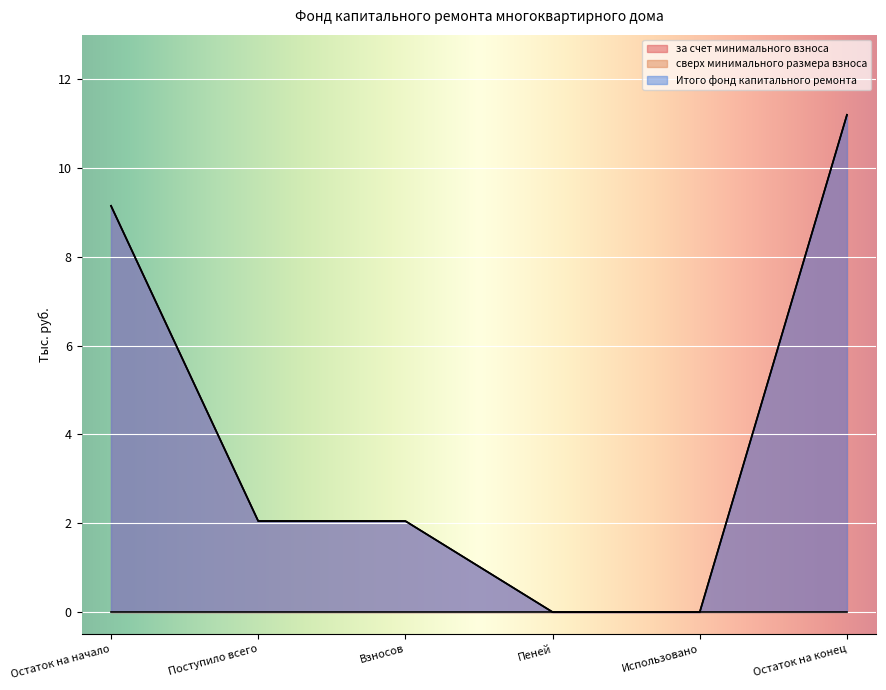

At which category is the sum across all series the highest?

Остаток на конец